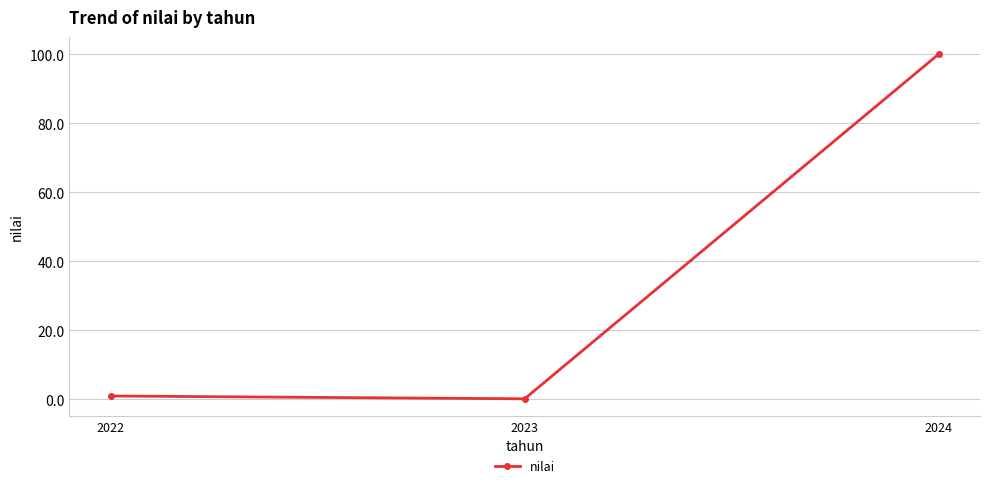

Is this an area chart (filled region under the line)?

No